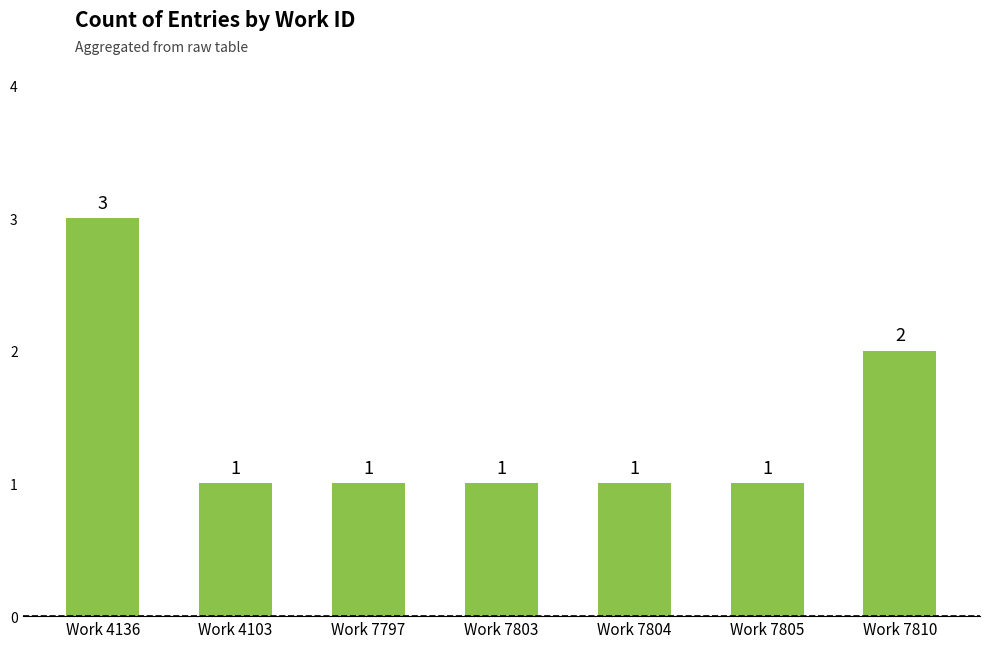

Approximately how many times larger is the value at Work 4136 compared to Work 7805?

3.0